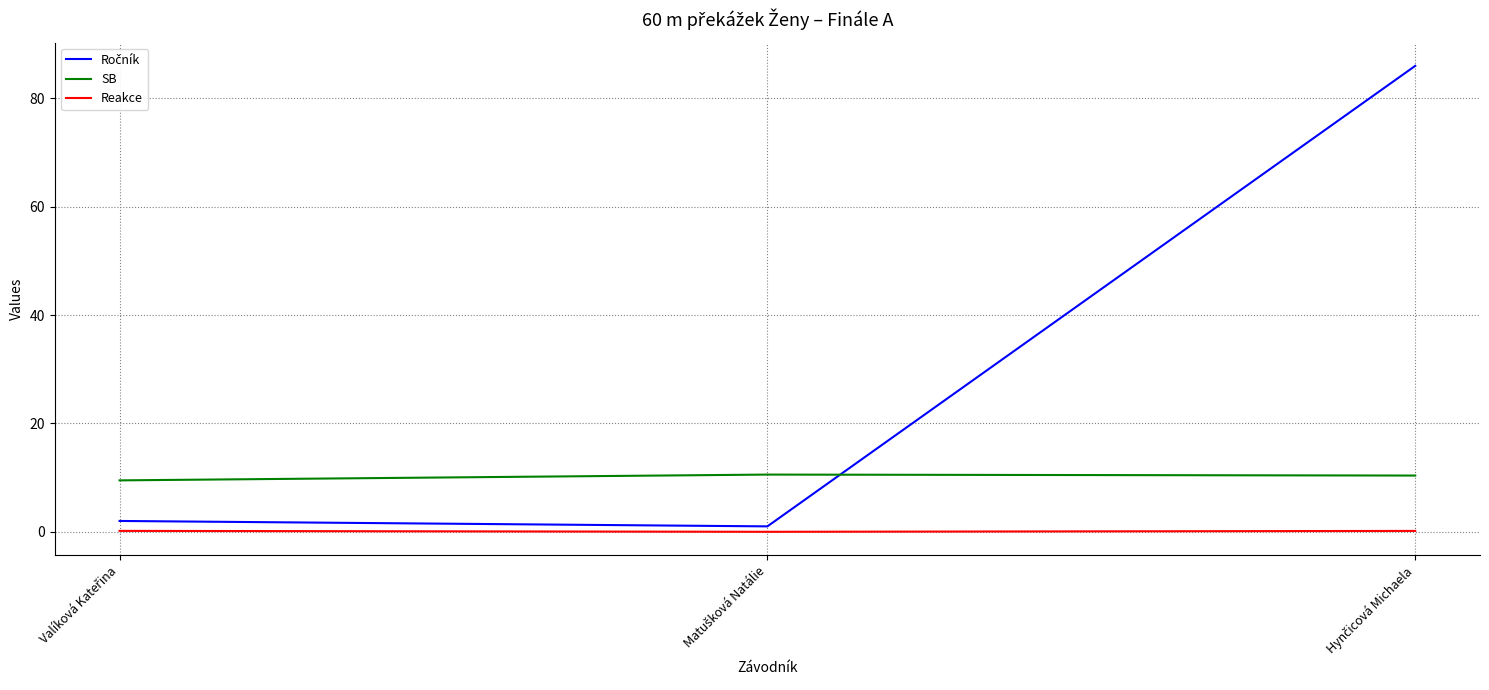

What is the lowest value of the SB series?

9.5